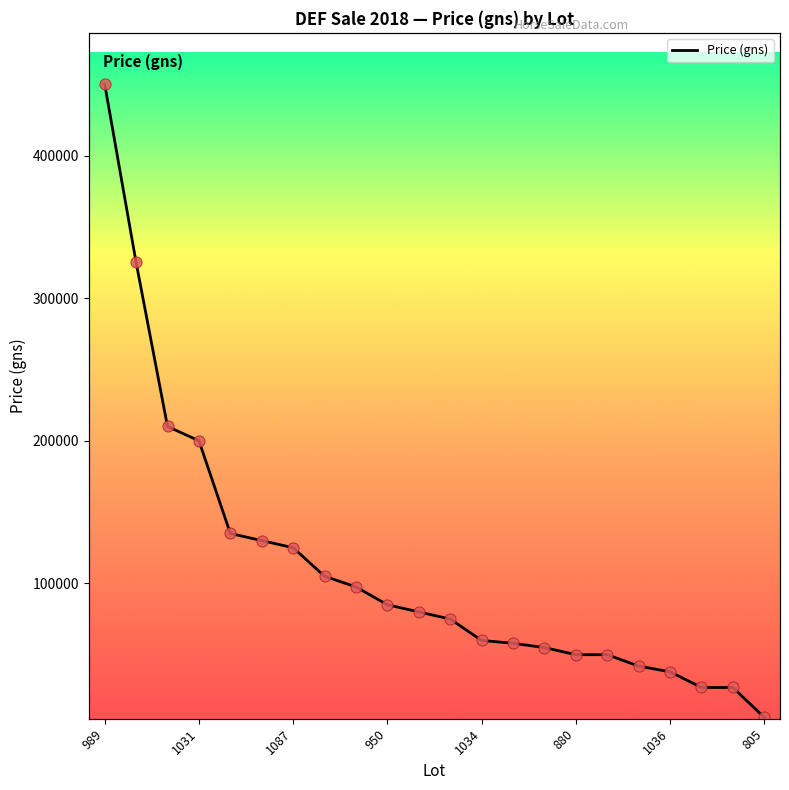

Between 950 and 11, which is larger?

950